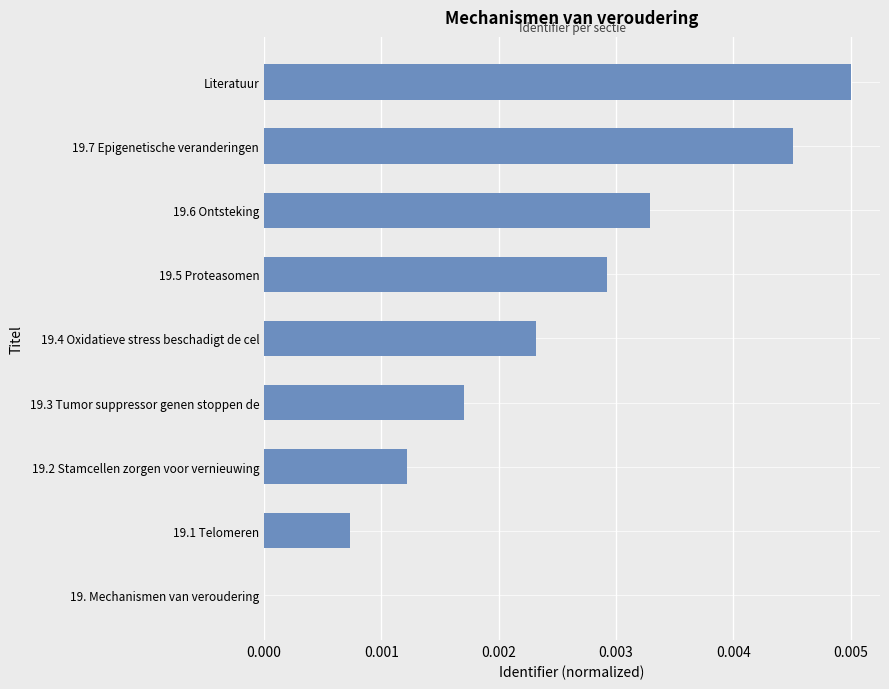

At which category does the chart reach its peak across all series?

Literatuur